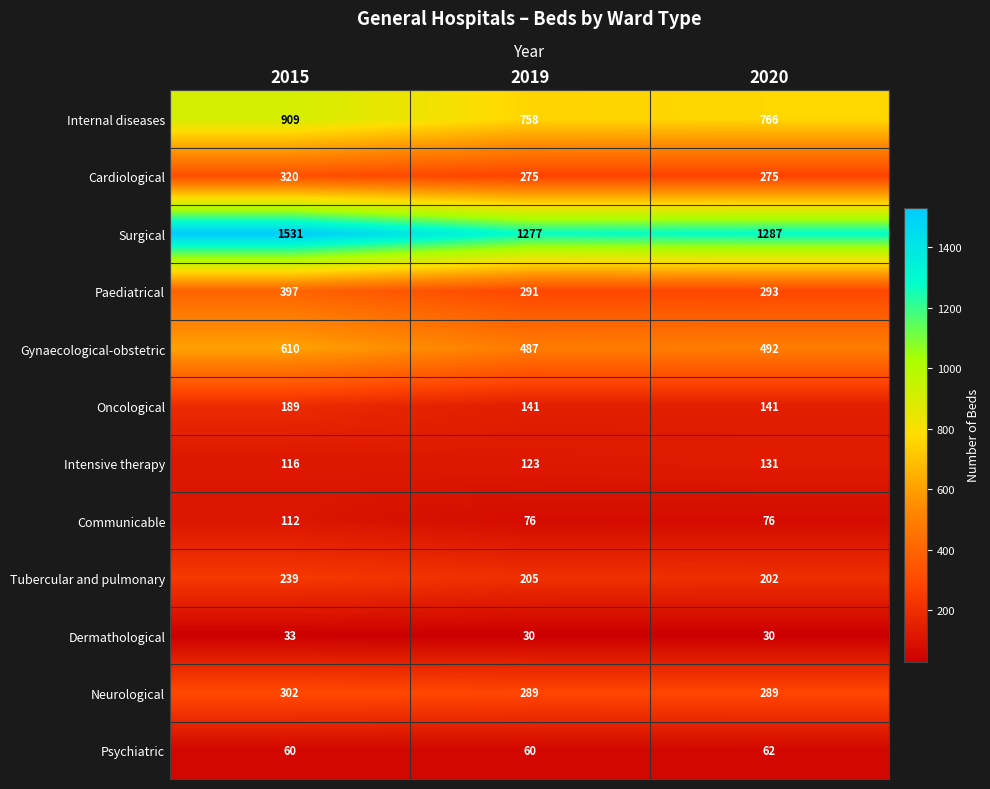

Which series has the widest spread of values?

Surgical